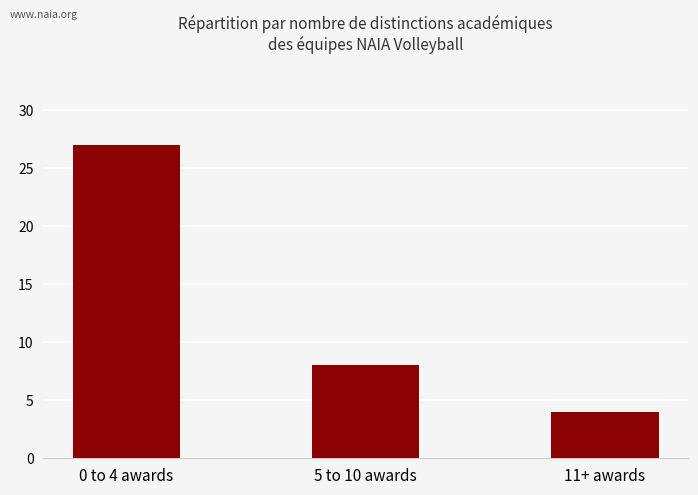

List the labels in order of value, largest first.

0 to 4 awards, 5 to 10 awards, 11+ awards